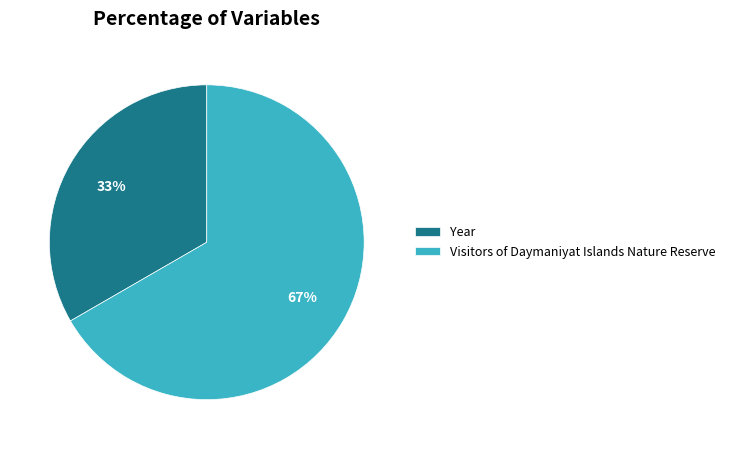

Count the number of slices in the pie.

2